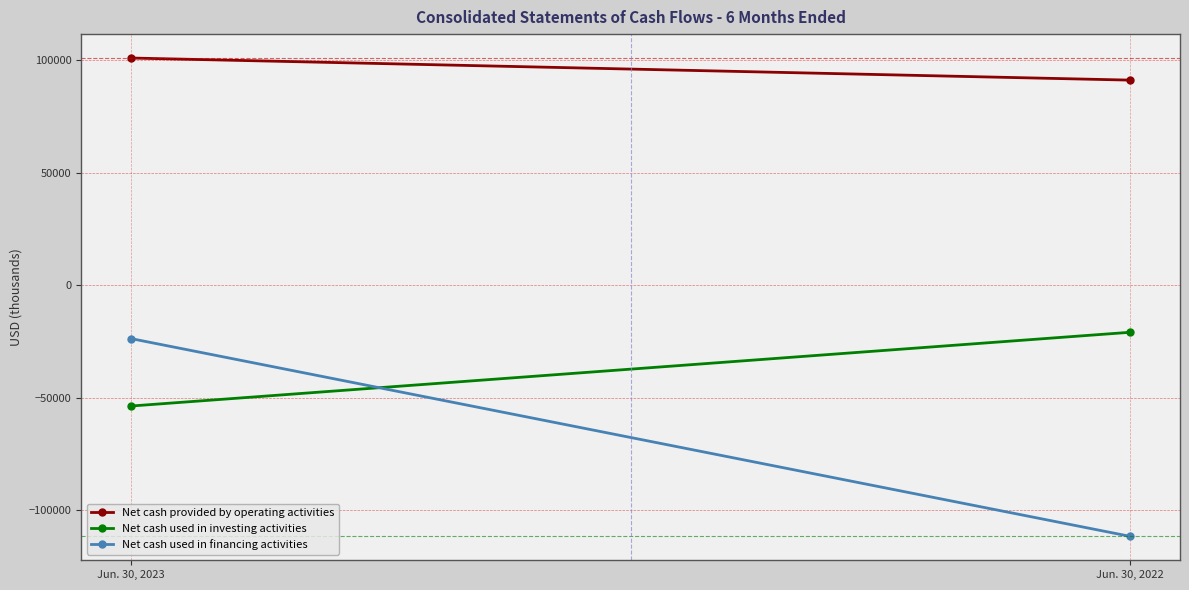

What is the sum of the Net cash used in financing activities values at Jun. 30, 2022 and Jun. 30, 2023?

-135240